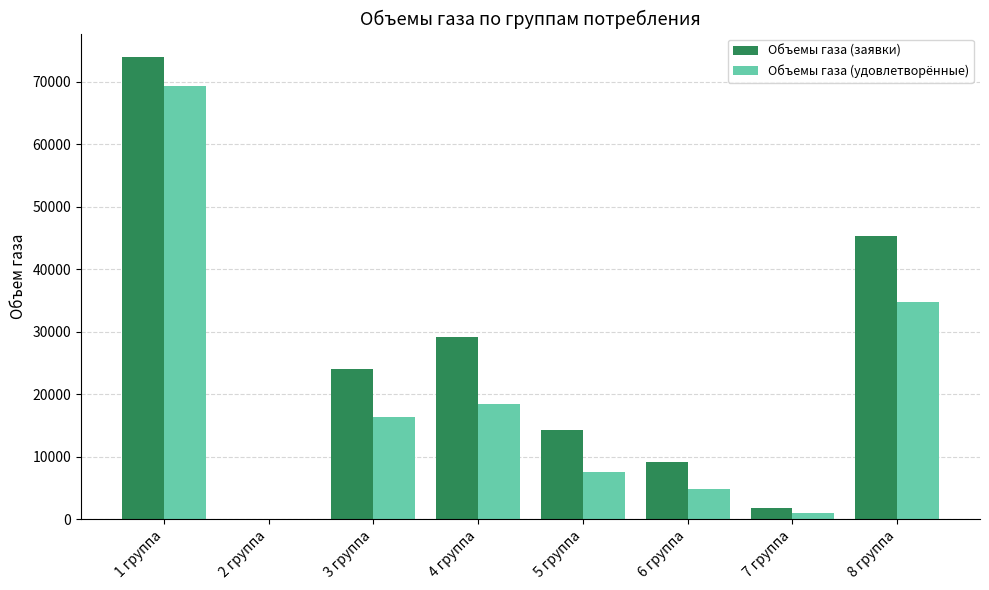

Which series has the largest total across all categories?

Объемы газа (заявки)